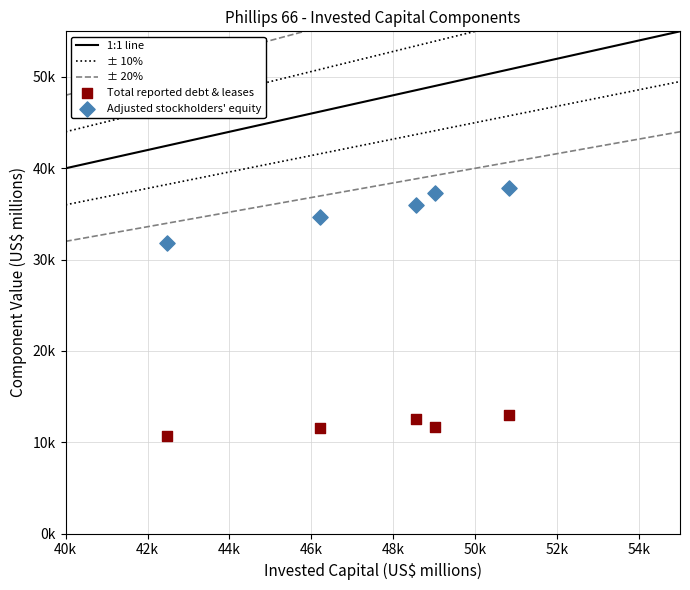

Which series reaches the maximum Y coordinate?

Adjusted stockholders' equity